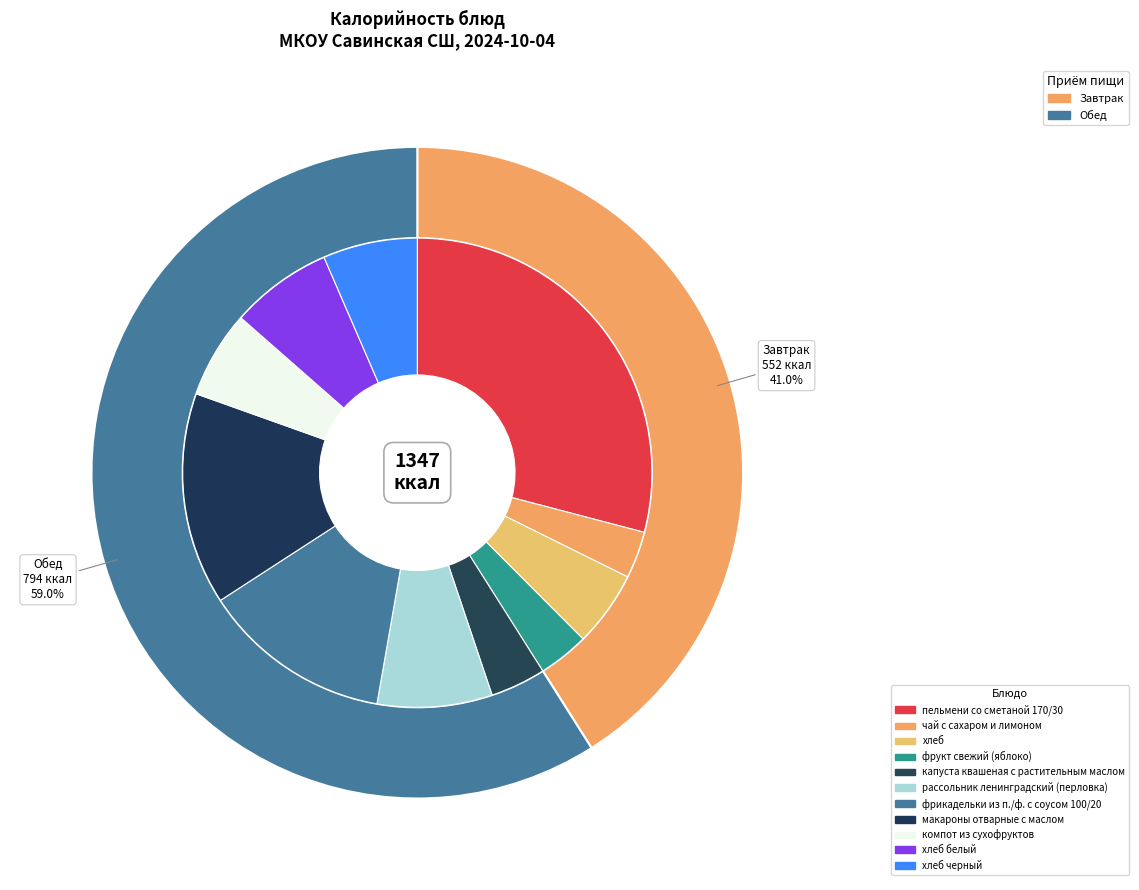

What is the largest slice in the pie chart?

пельмени со сметаной 170/30